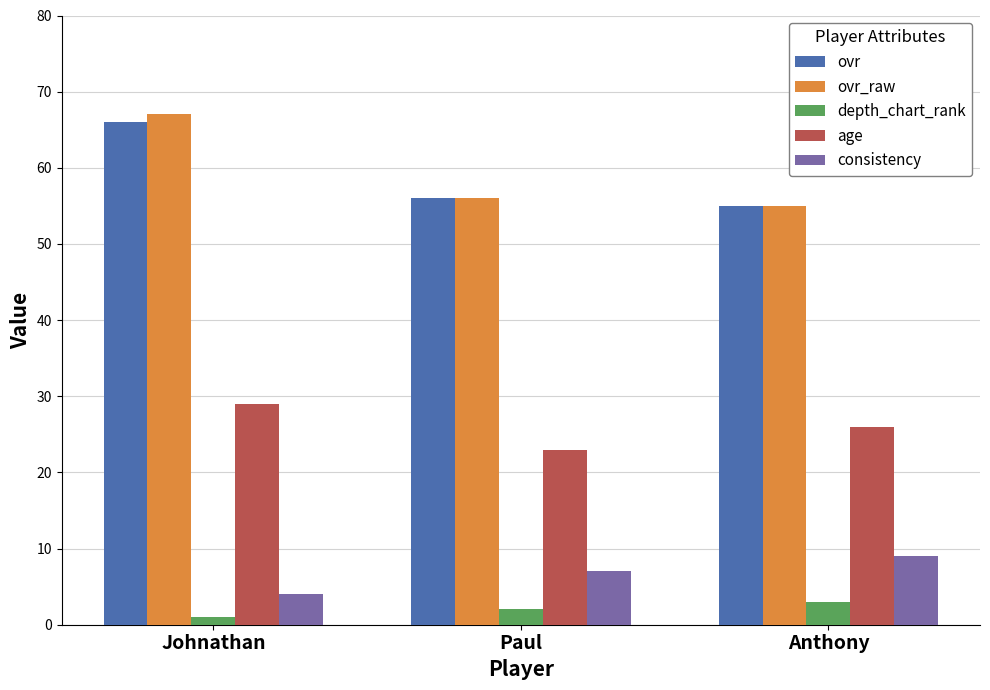

Rank the categories by consistency value from lowest to highest.

Johnathan, Paul, Anthony